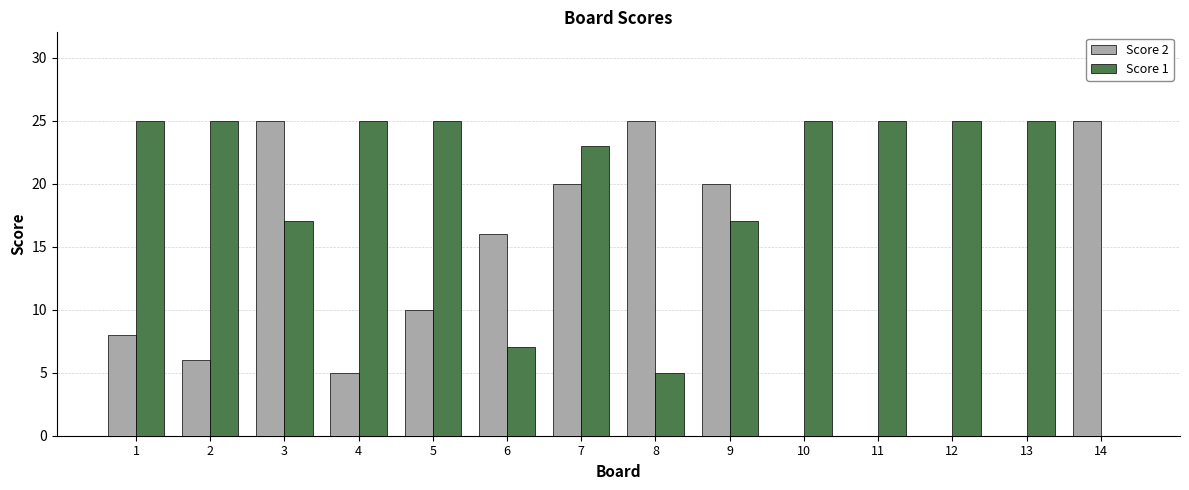

Which series changed the most between 5 and 6?

Score 1